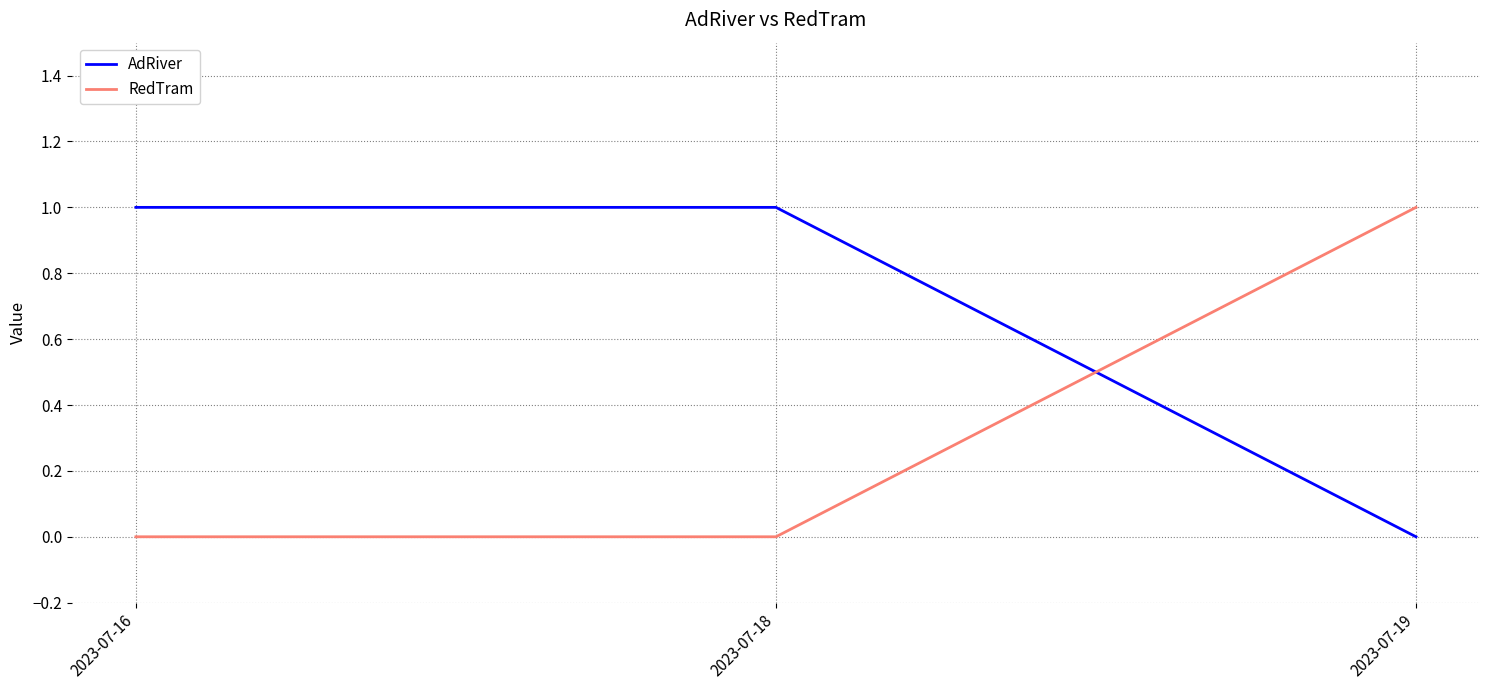

True or false: RedTram has a value of 0 at 2023-07-19.

False